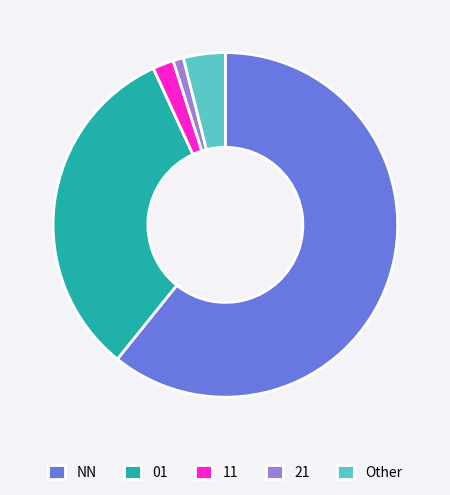

Which has a higher value, 21 or NN?

NN